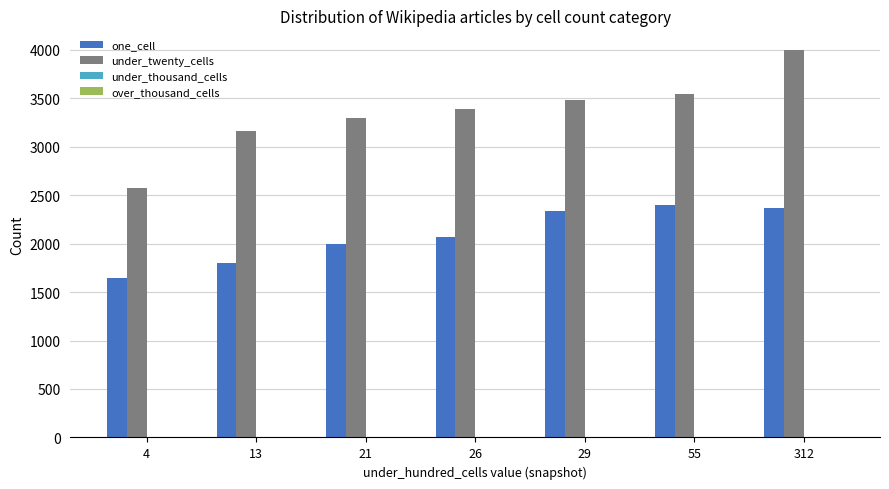

What is the value of the under_twenty_cells bar at the 1st from the left?

2575